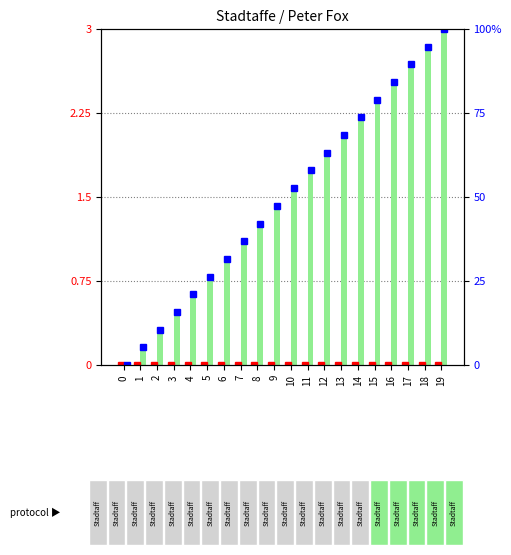

The value of rank, Detection Call = ABSENT at 7 is 1.1. True or false?

True